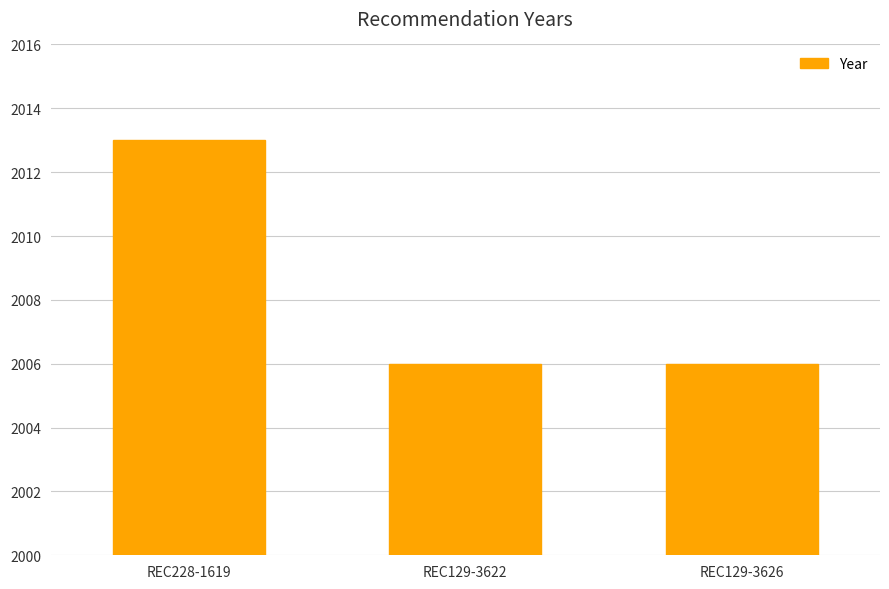

Read the value at REC129-3626.

2006